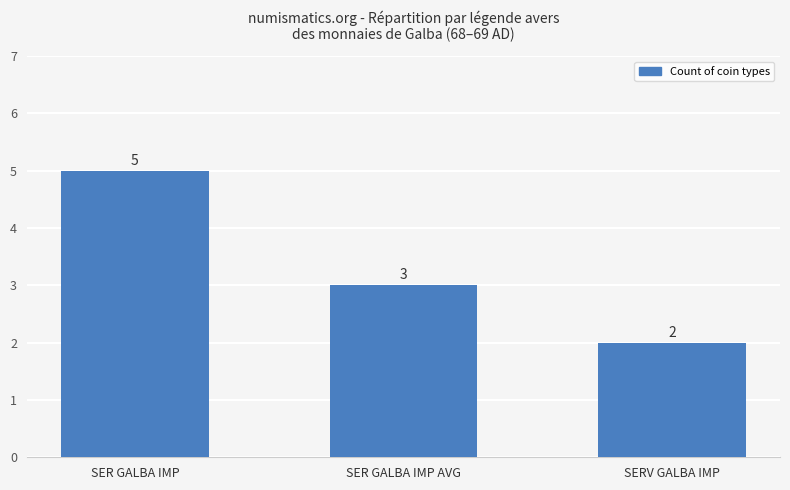

The chart shows a value of 5 at SER GALBA IMP. True or false?

True